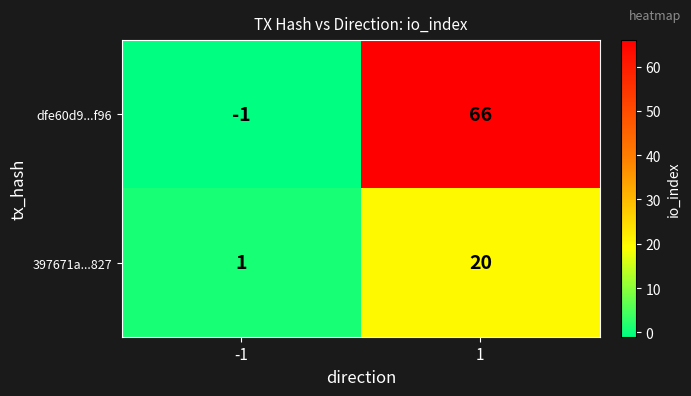

How many categories are shown in the chart?

2